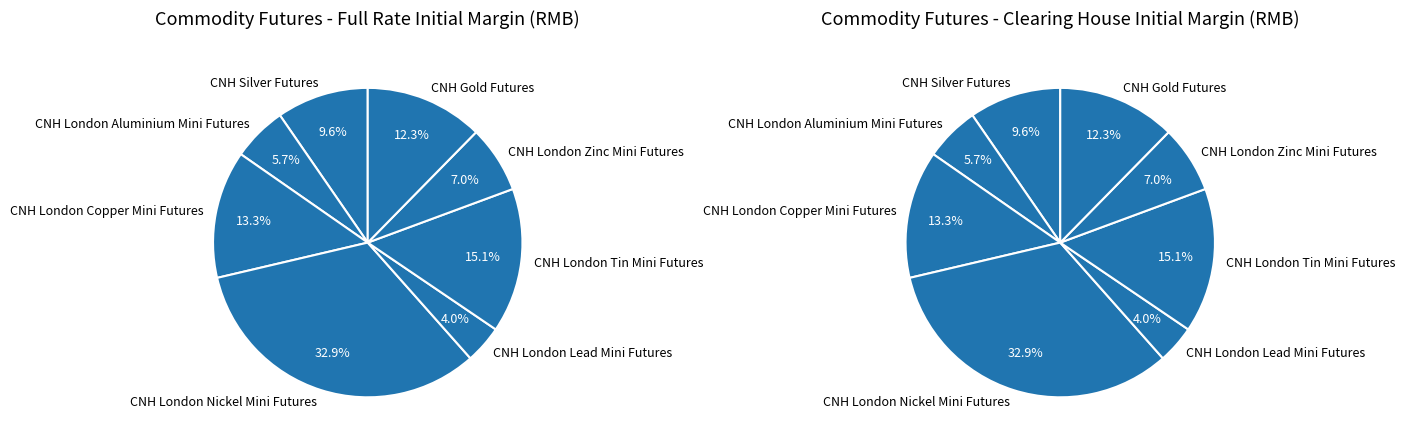

Combined, do CNH London Nickel Mini Futures and CNH Gold Futures account for over 50%?

No